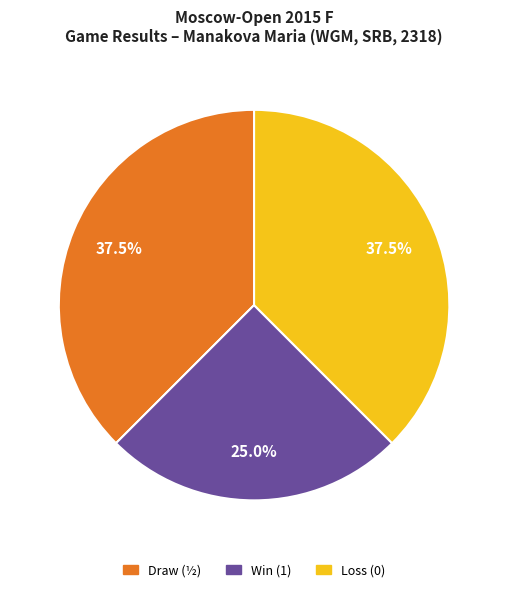

Is there a majority slice in this chart?

No